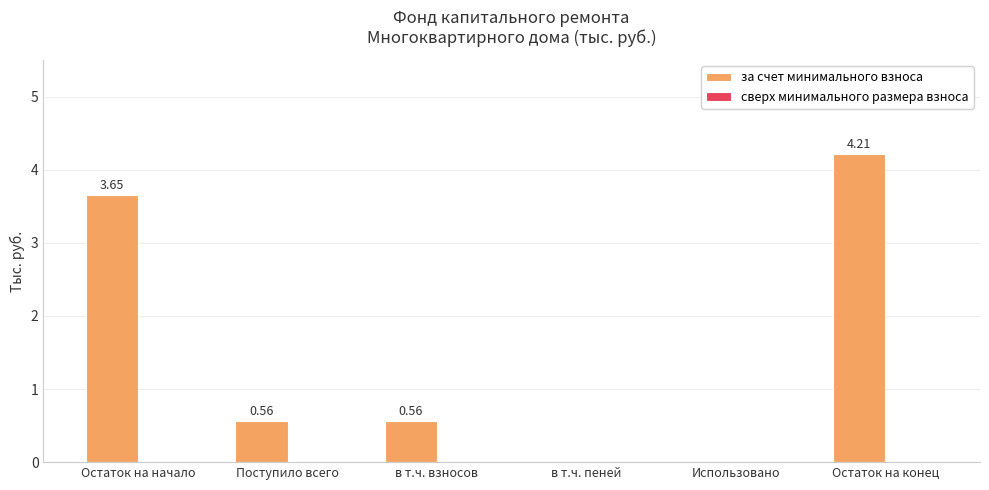

Which category has the highest value across all series?

Остаток на конец